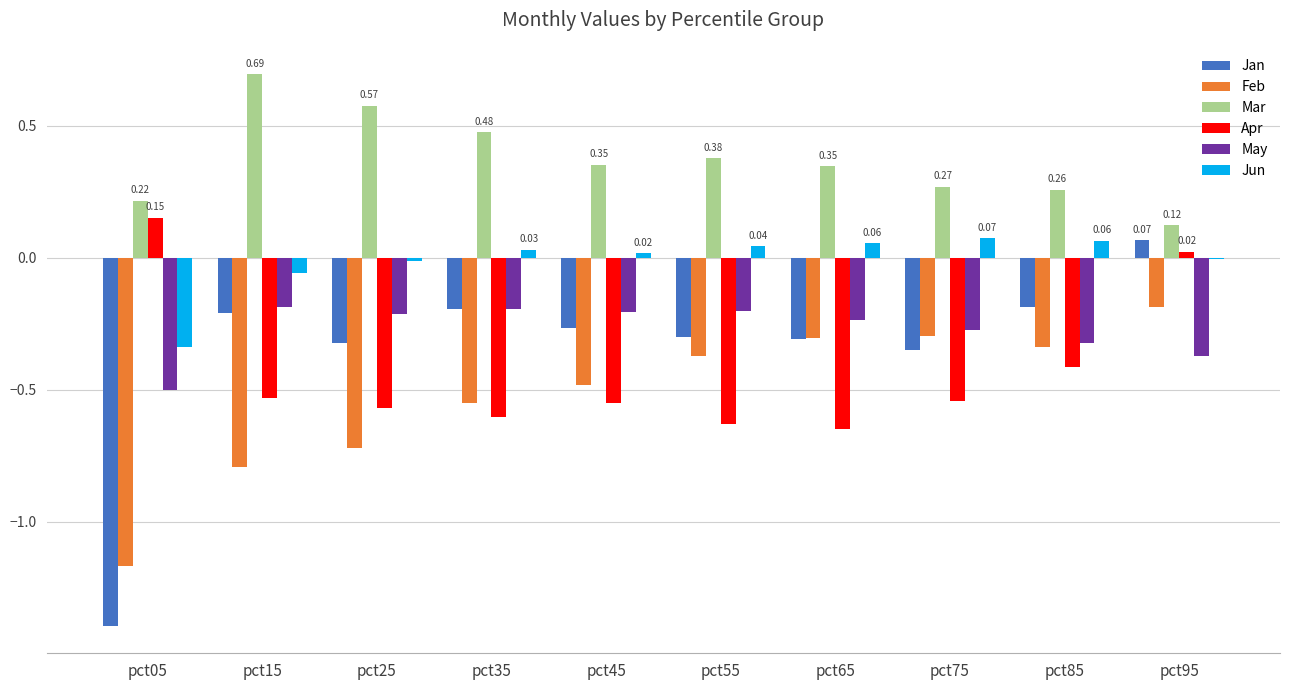

Does the chart contain stacked bars?

No